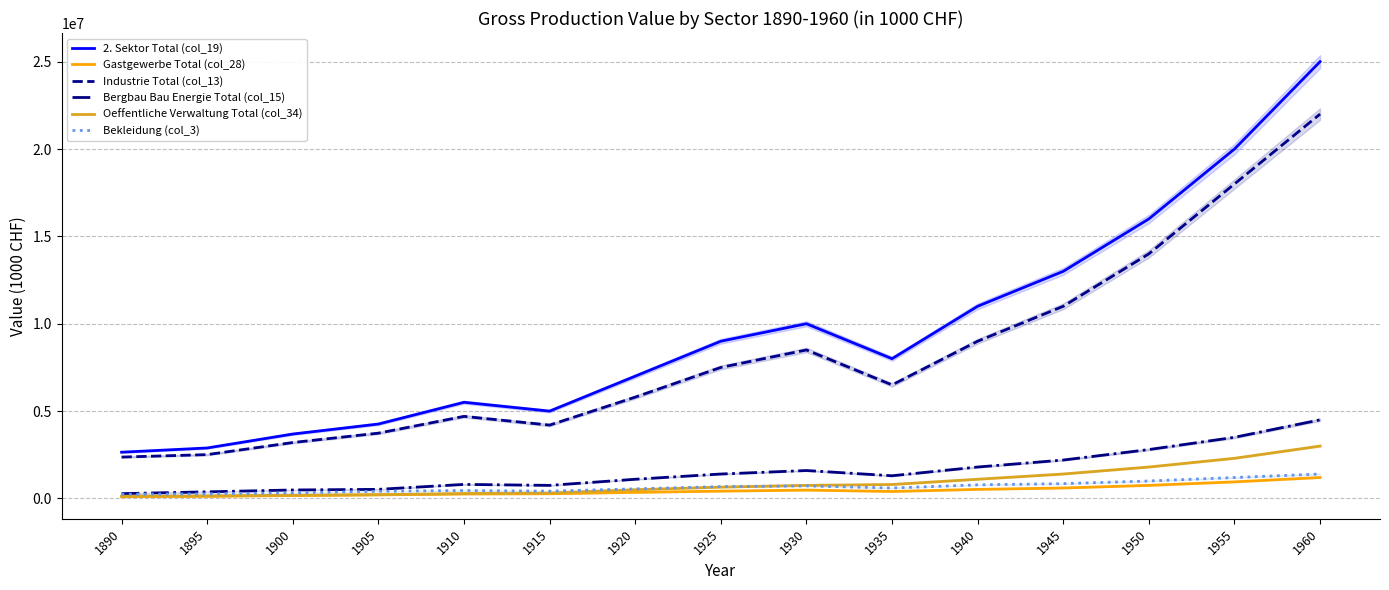

At how many categories does at least one series exceed 7583482?

8